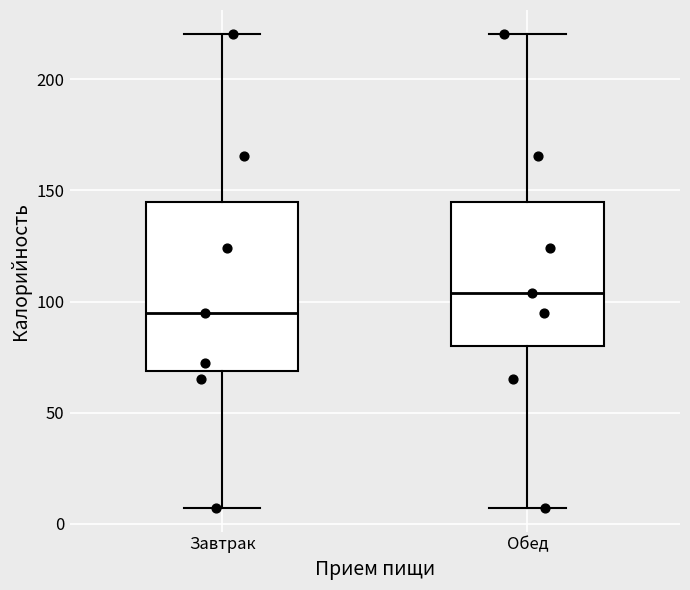

Reading left to right, transcribe this box plot: for each box, give where its median line is, the range the box spans, and where its two whiskers end, as read against the y-axis. The values are not printed on the chart, so give them approximately, as read against the axis.

Завтрак: median 95, box 70 to 145, whiskers 5 to 220
Обед: median 105, box 80 to 145, whiskers 5 to 220